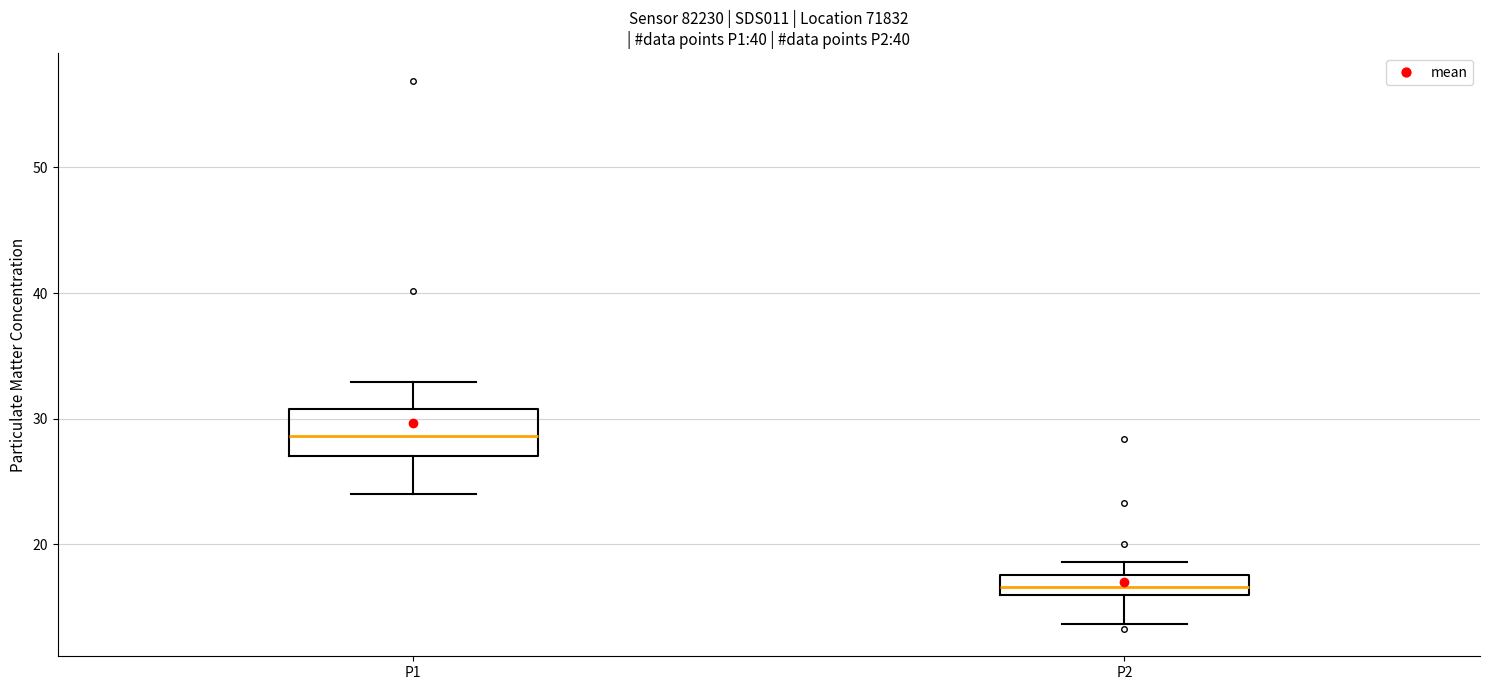

Which box has the lowest median line?

P2